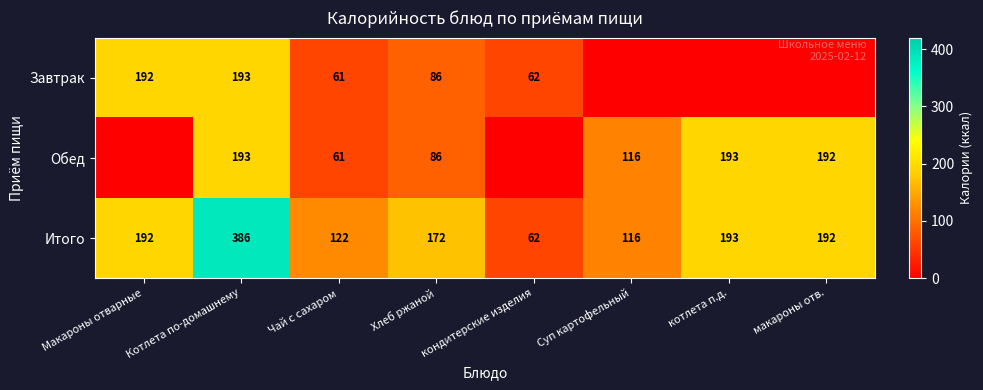

What is the average value of the Итого series?

179